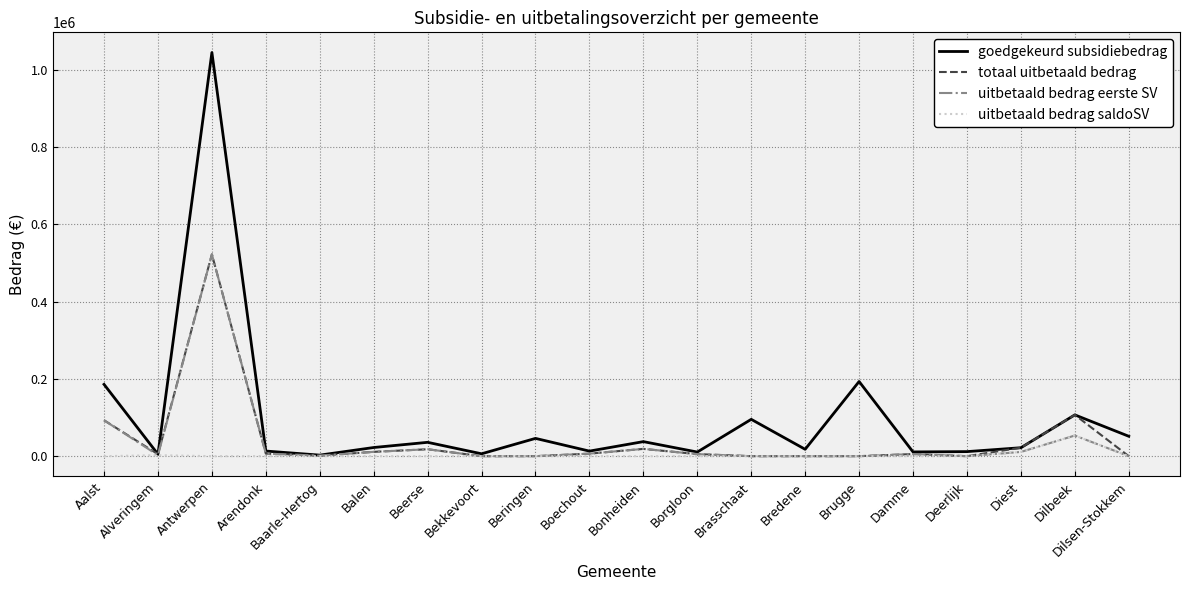

Between Antwerpen and Beringen, which series saw the biggest shift?

goedgekeurd subsidiebedrag